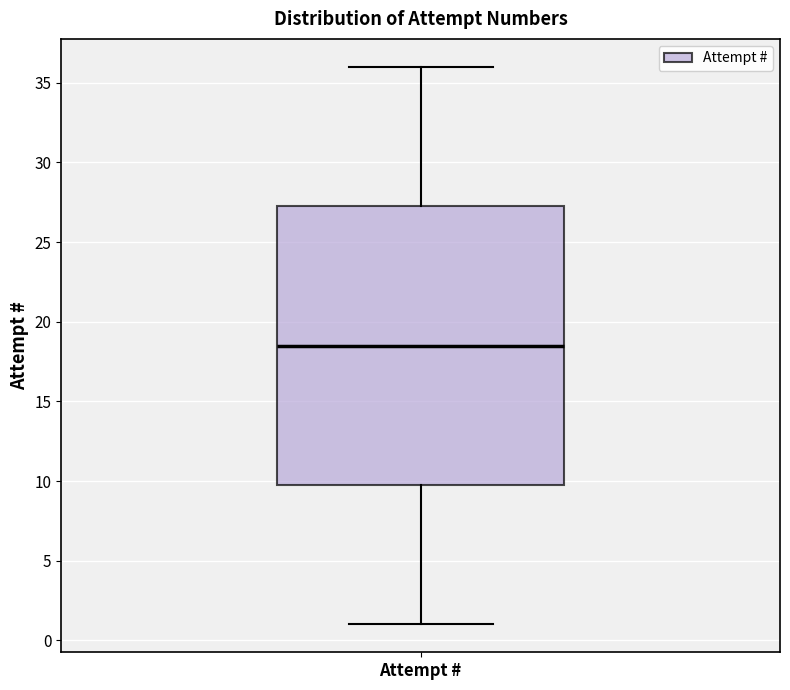

Transcribe this box plot: give where the median line is, the range the box spans, and where the two whiskers end, as read against the y-axis. The values are not printed on the chart, so give them approximately, as read against the axis.

median 18.5, box 10.0 to 27.5, whiskers 1.0 to 36.0